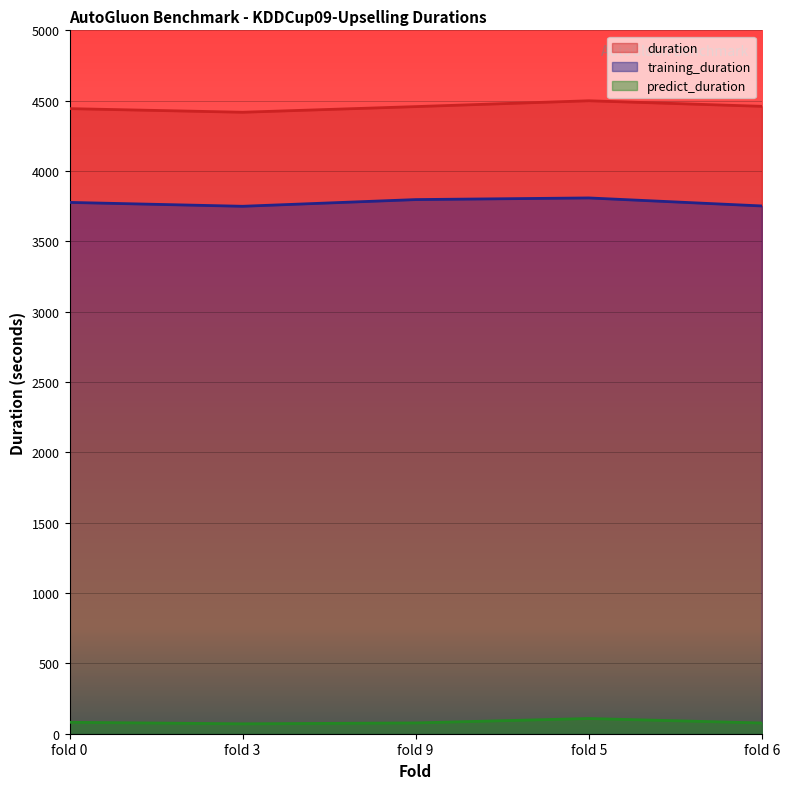

What is the sum of the predict_duration values at fold 6 and fold 3?

146.6